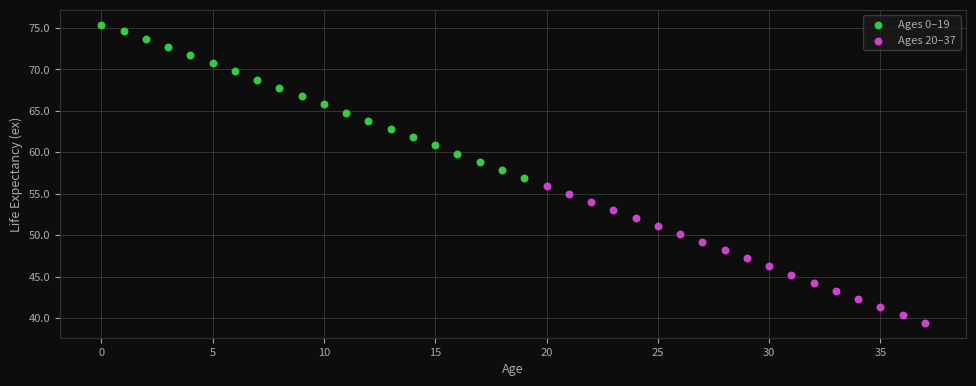

Which series reaches the maximum Y coordinate?

Ages 0–19